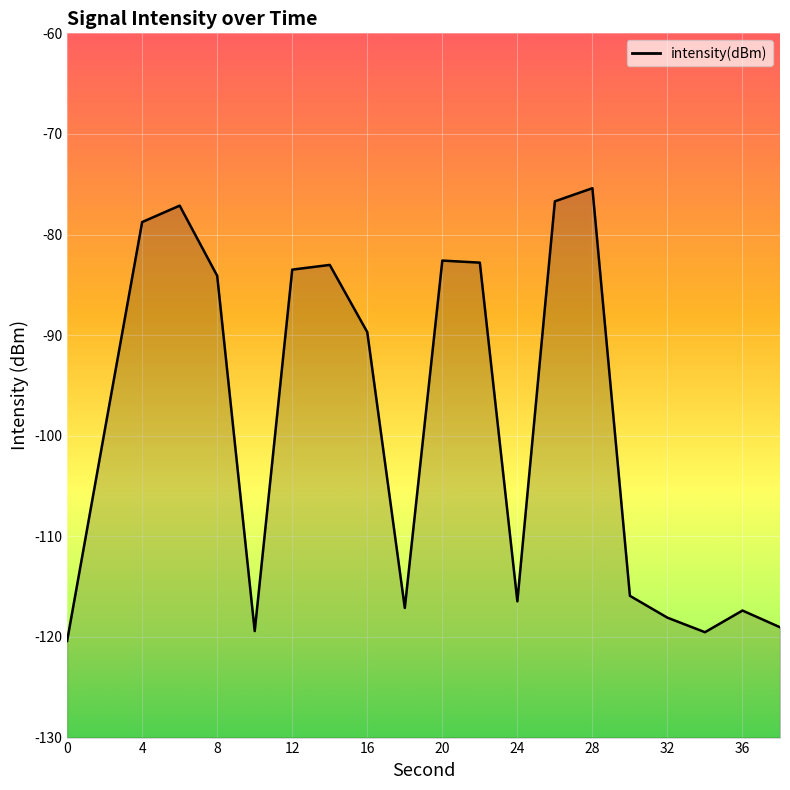

What is the sum of the values at 32 and 0?

-238.5